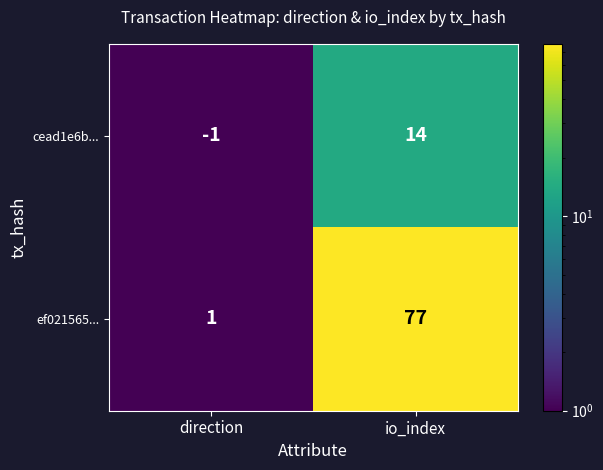

List the series in order of their peak value, highest first.

ef021565..., cead1e6b...